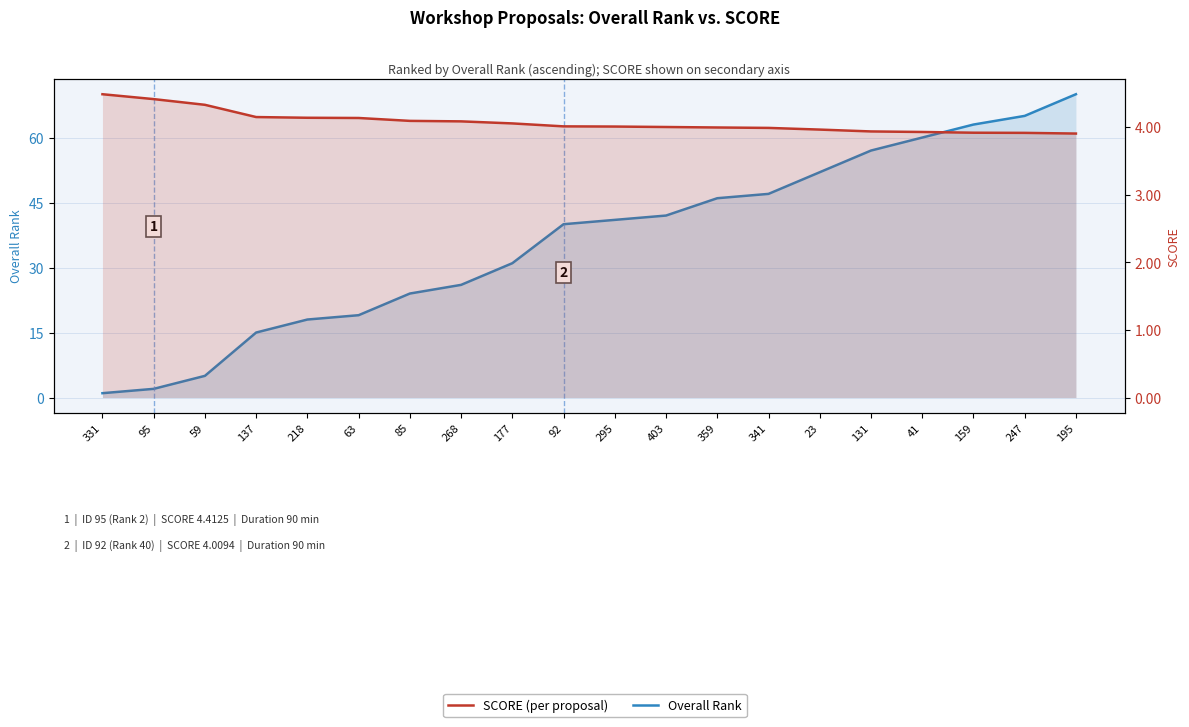

Is the value of SCORE at 218 greater than the value of Overall Rank at 23?

No